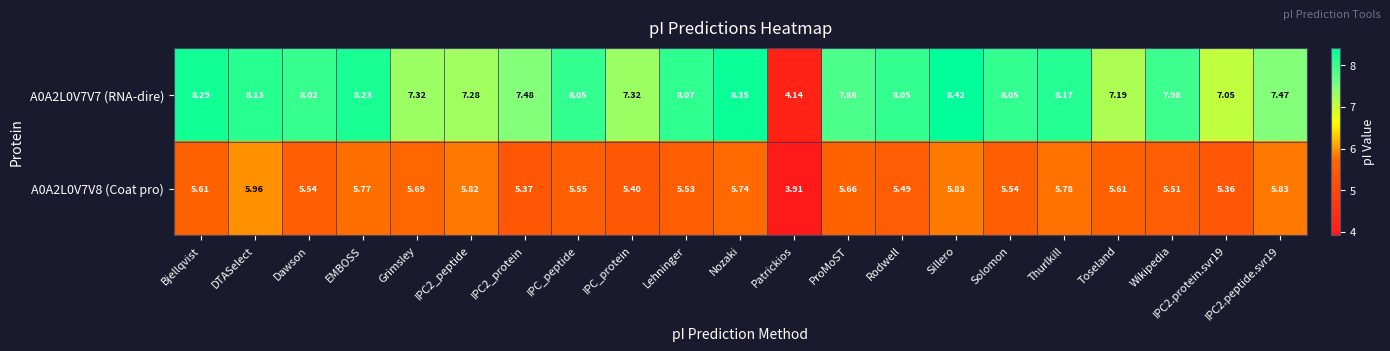

How many data points in A0A2L0V7V8 (Coat pro) are above 5?

20